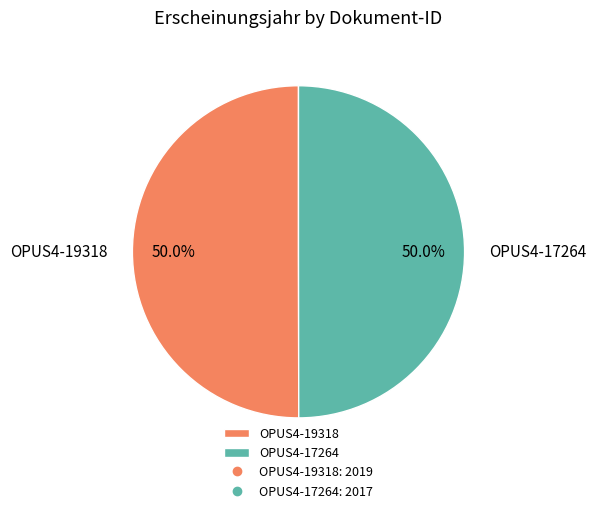

What is the ratio of the value at OPUS4-19318 to the value at OPUS4-17264?

1.0